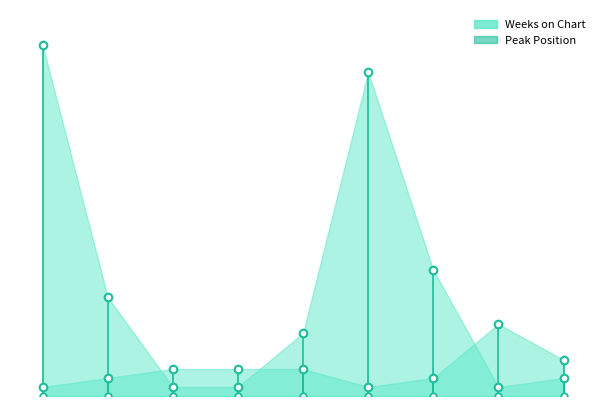

Which series has the widest spread of Y values?

Weeks on Chart